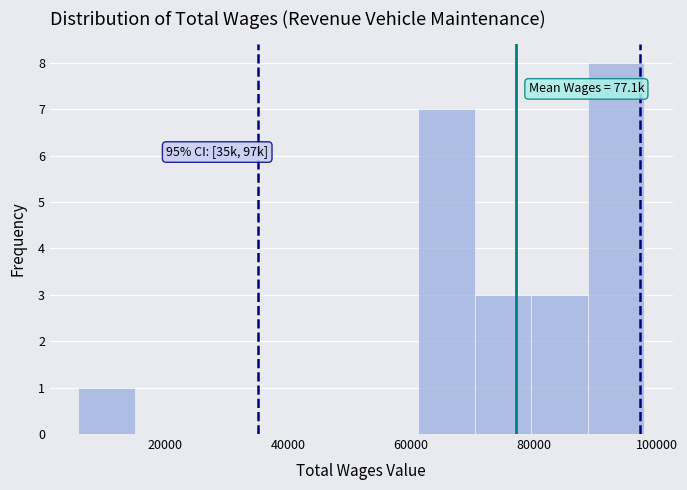

Over which range of the x-axis is the bar tallest?

88000 to 98000